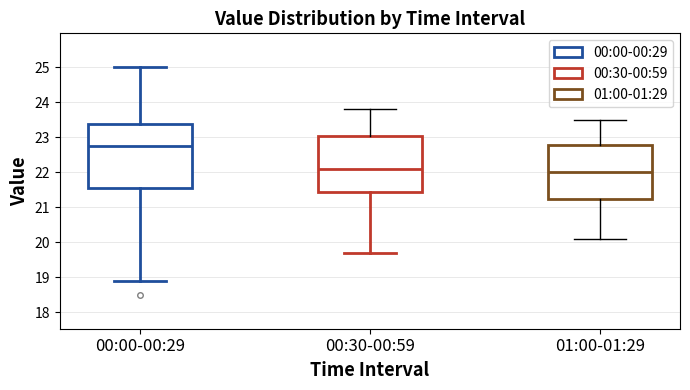

Reading left to right, read every box against the y-axis: the position of its median line, the range the box covers, and the ends of its whiskers. The values are not printed on the chart, so give them approximately, as read against the axis.

00:00-00:29: median 22.8, box 21.6 to 23.4, whiskers 18.9 to 25.0
00:30-00:59: median 22.1, box 21.4 to 23.0, whiskers 19.7 to 23.8
01:00-01:29: median 22.0, box 21.3 to 22.8, whiskers 20.1 to 23.5